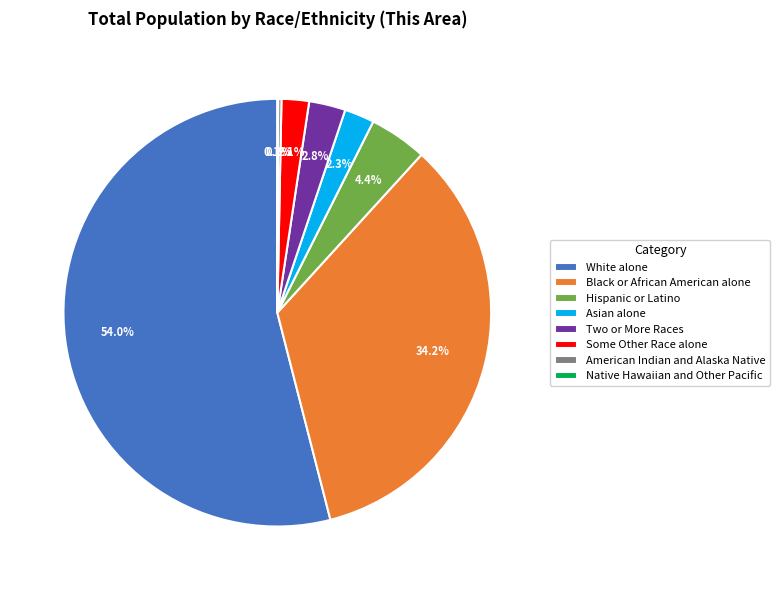

What percentage is NOT represented by Asian alone?

97.7%